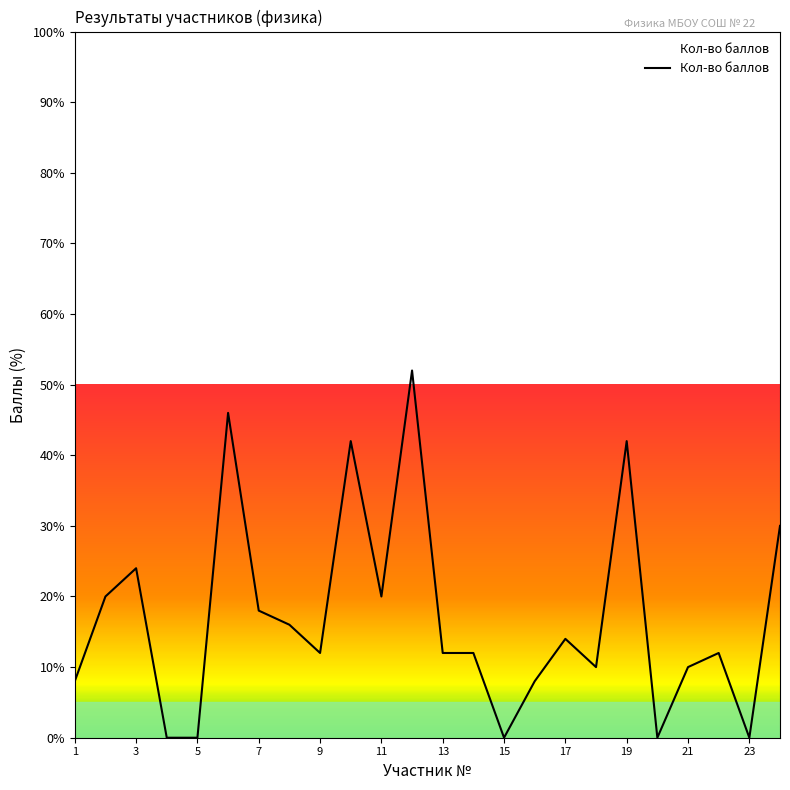

What is the greatest value displayed?

52.0